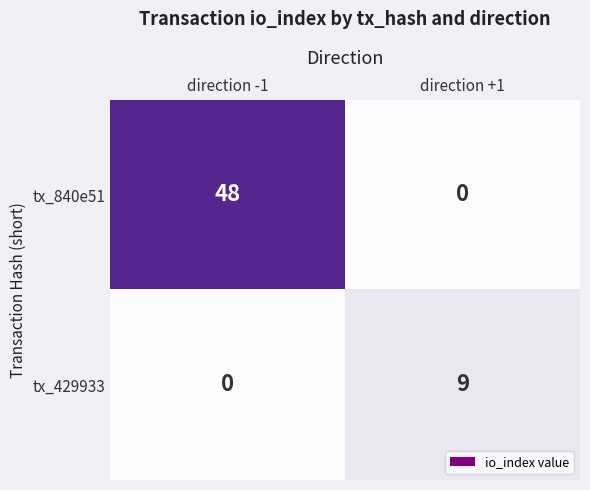

Which series has the widest spread of values?

tx_840e51